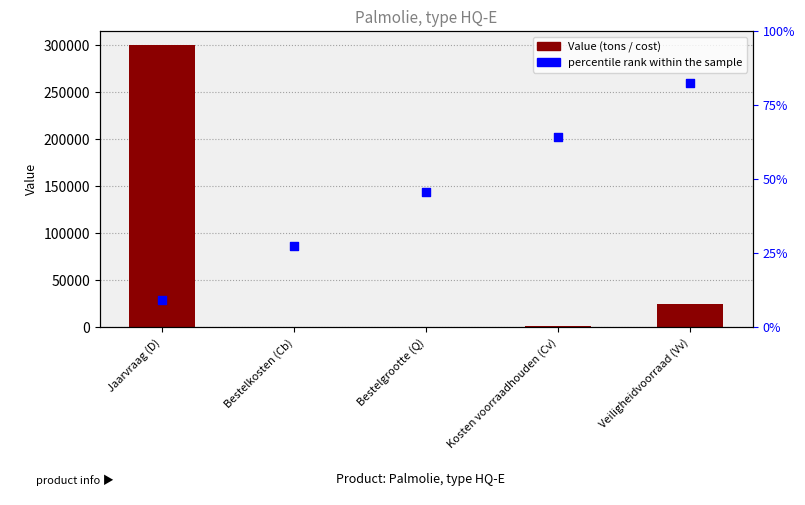

Which series has the largest total across all categories?

percentile rank within the sample